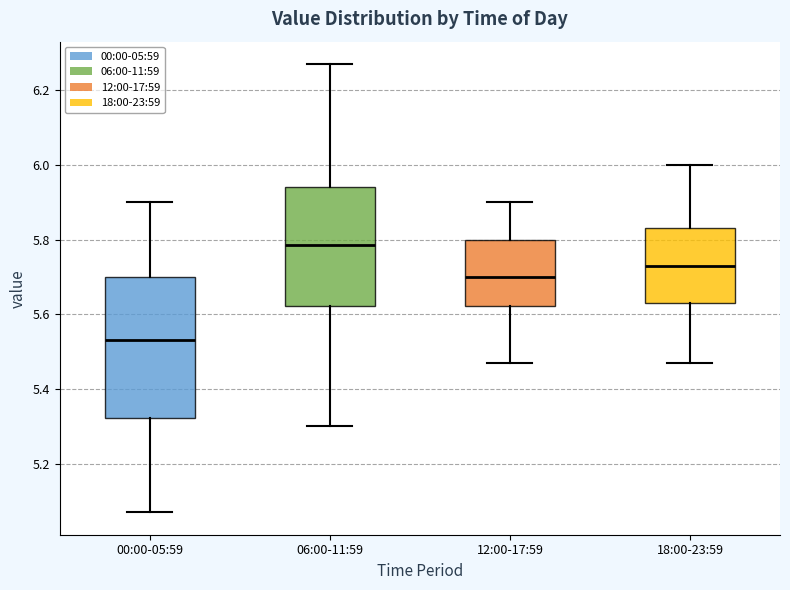

Where is the lower edge of the box for 00:00-05:59 on the y-axis? The values are not printed on the chart, so give them approximately, as read against the axis.

5.32